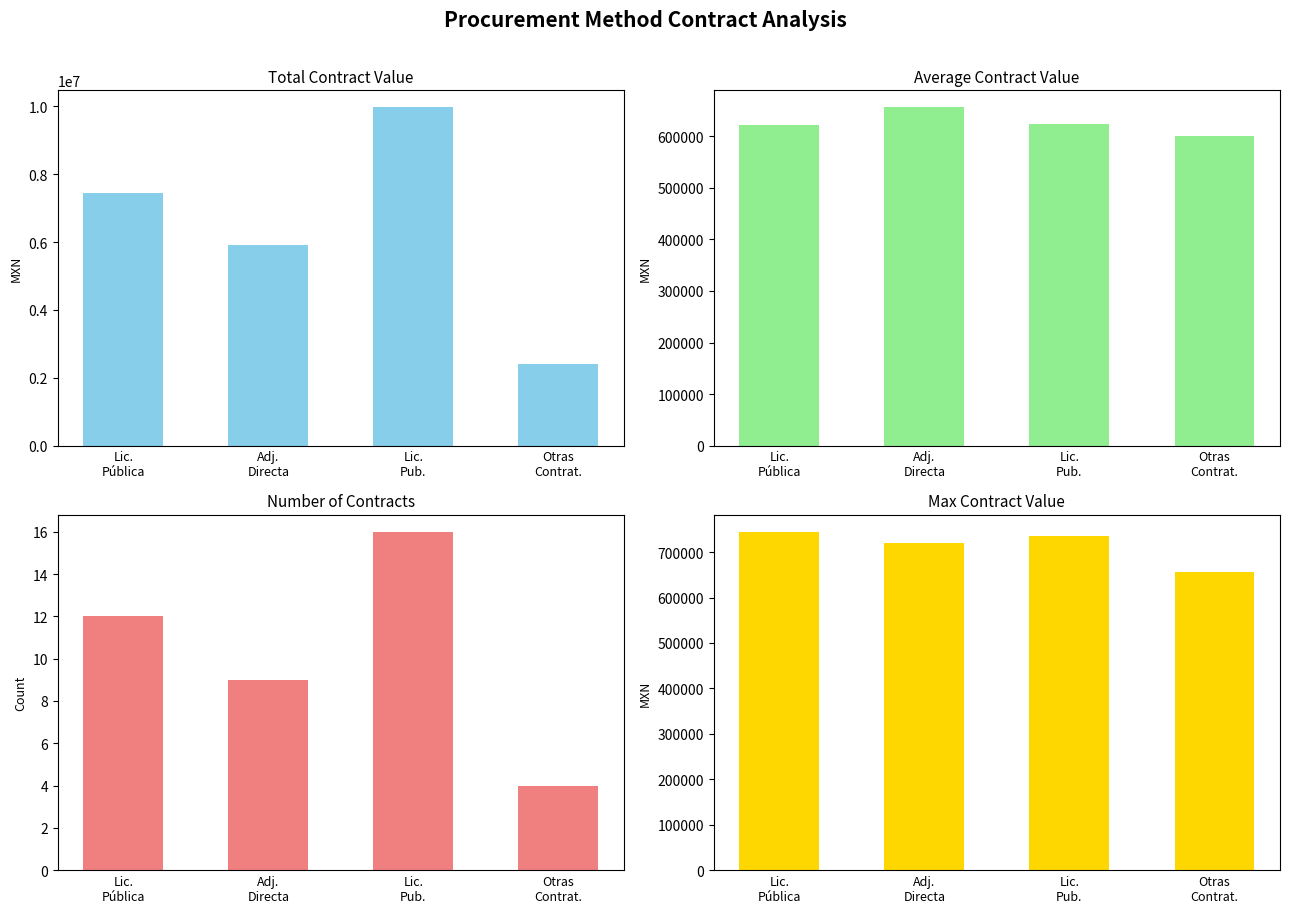

Is it true that Max Contract Value equals 153696.9 at Adj.
Directa?

False